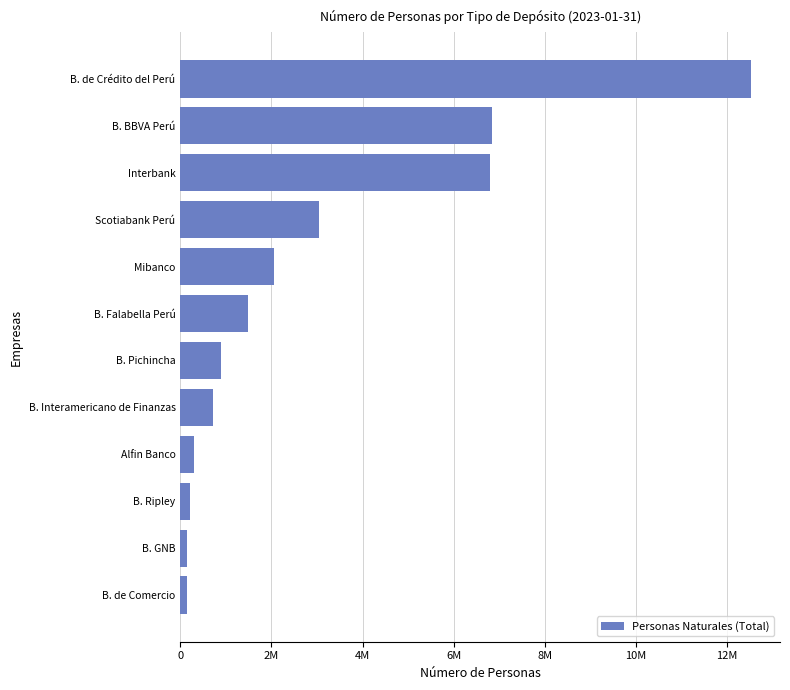

Does the chart contain any negative values?

No